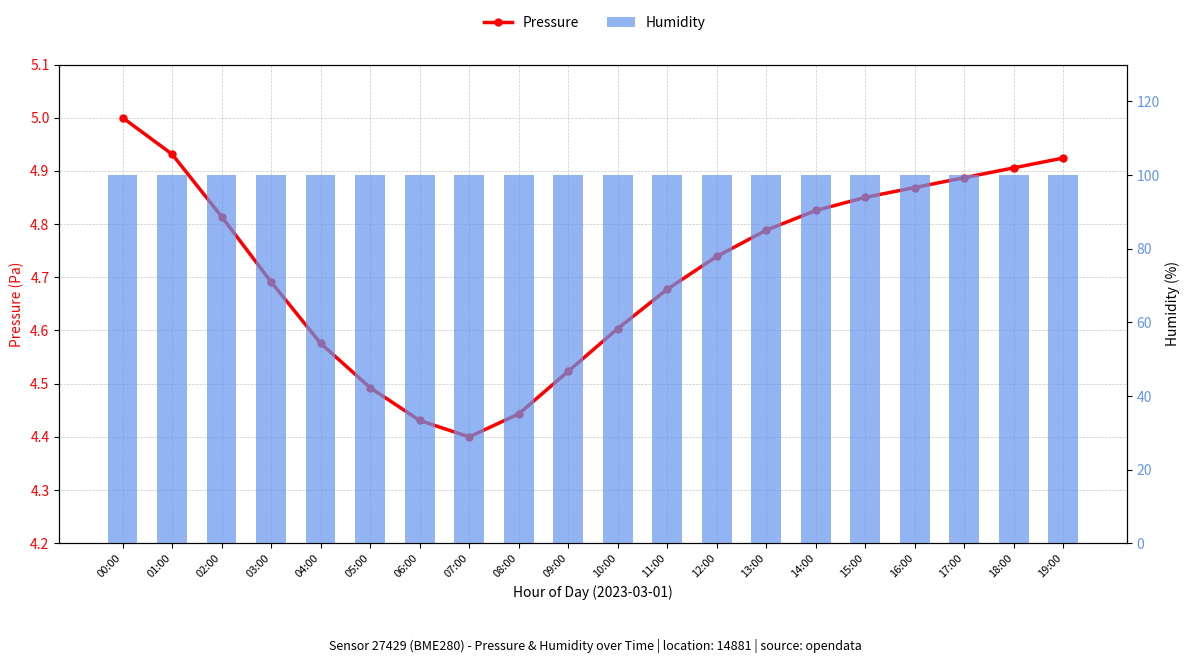

What is the minimum value for Pressure?

4.4